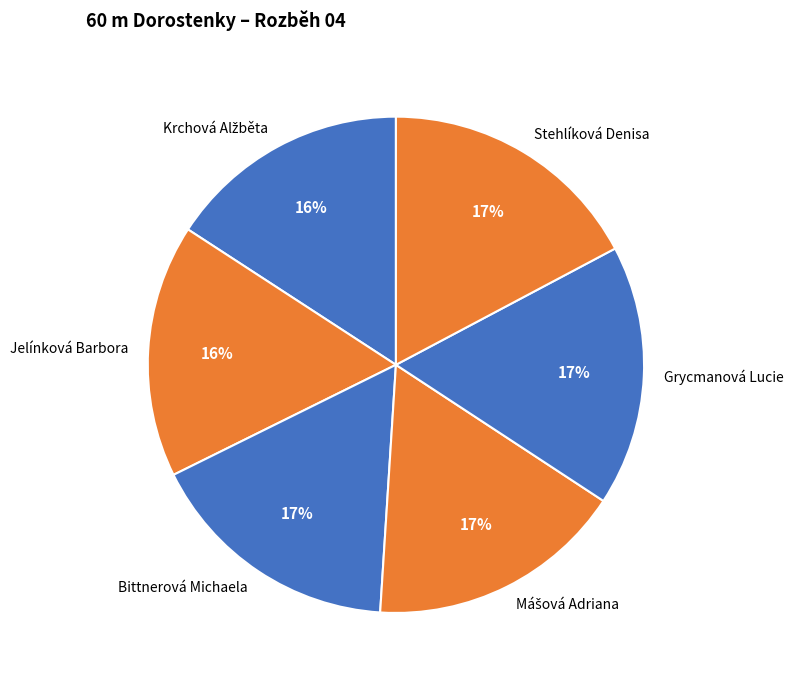

To the nearest percent, what percentage of the pie is Jelínková Barbora?

16%